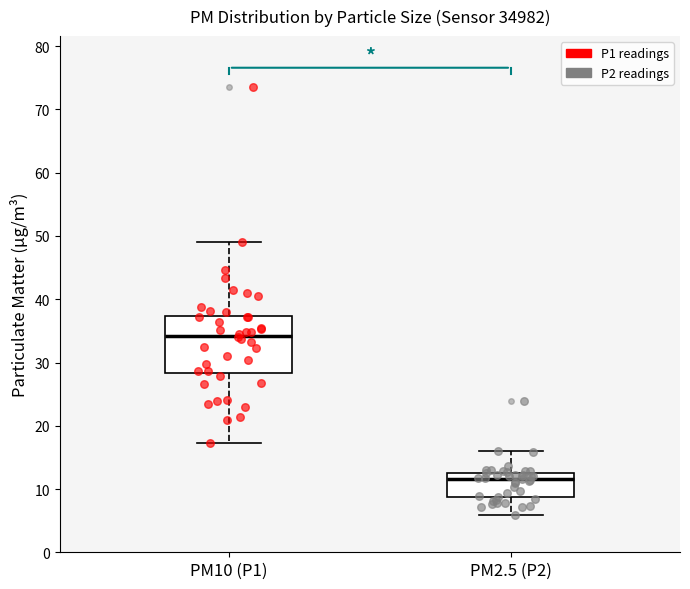

Reading left to right, transcribe this box plot: for each box, give where its median line is, the range the box spans, and where its two whiskers end, as read against the y-axis. The values are not printed on the chart, so give them approximately, as read against the axis.

PM10 (P1): median 34, box 28 to 37, whiskers 17 to 49
PM2.5 (P2): median 12, box 9 to 13, whiskers 6 to 16